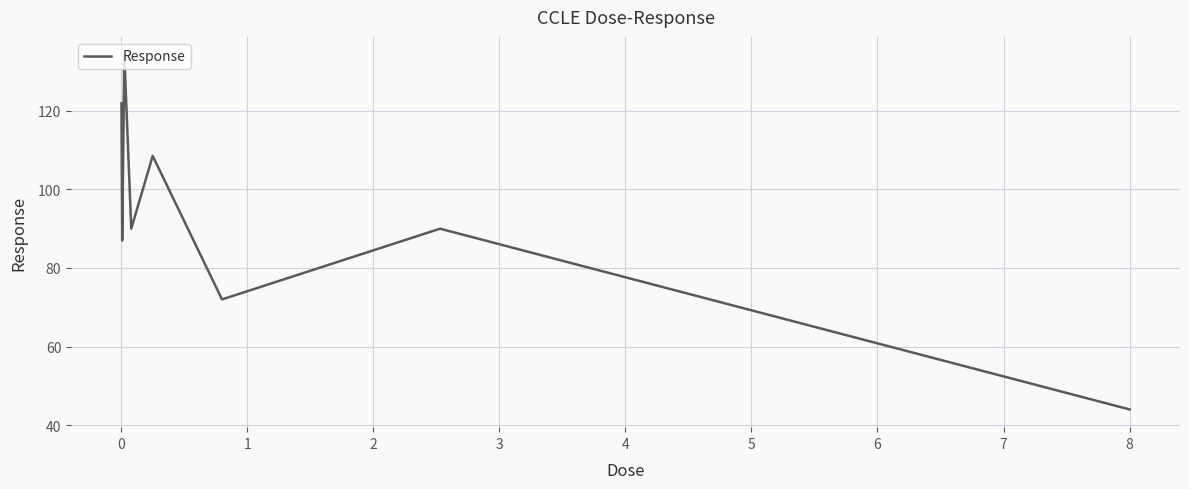

What is the minimum value shown in the chart?

44.0